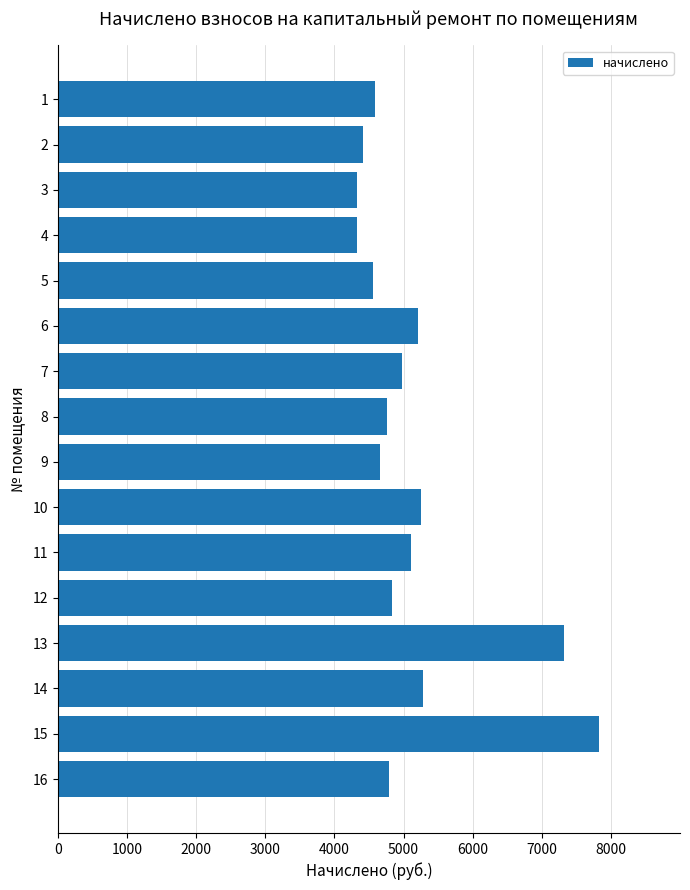

What is the sum of the values at 16 and 6?

10004.3